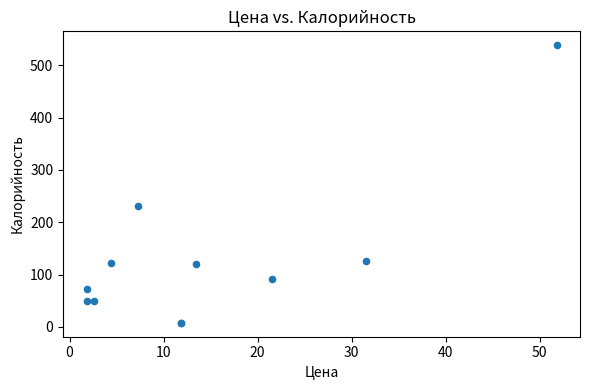

What Y value in the scatter plot is closest to 272?

231.8